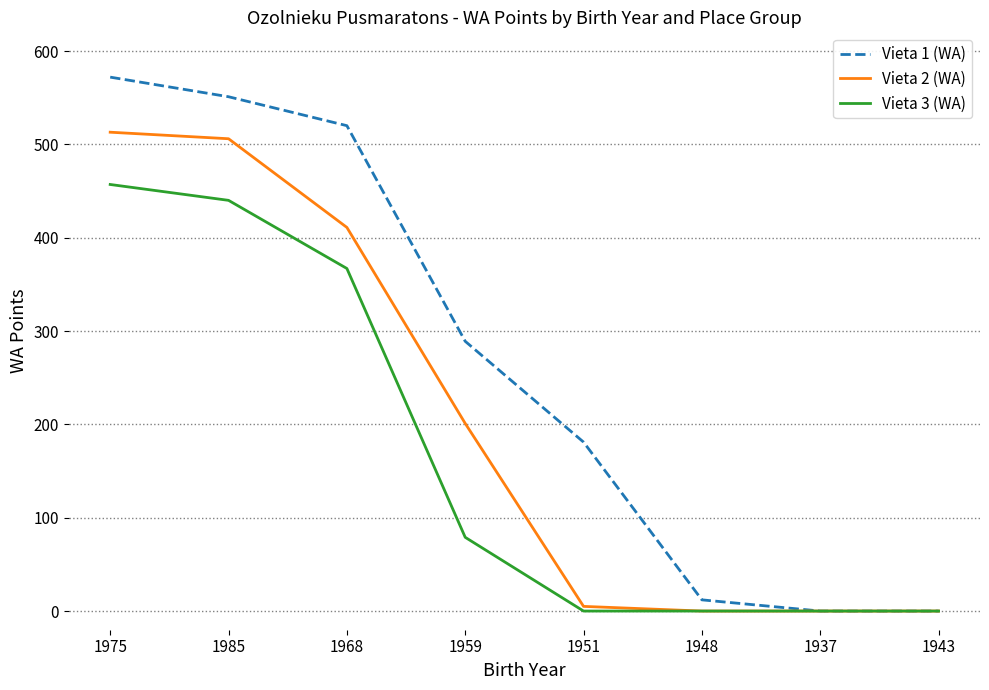

Which series has the widest spread of values?

Vieta 1 (WA)